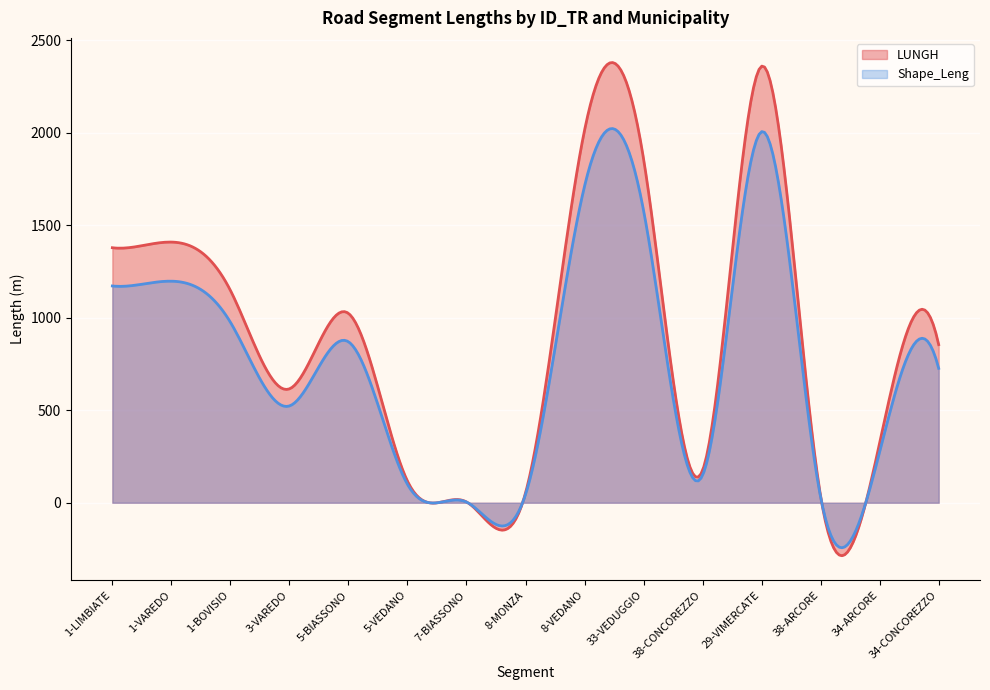

Which series has the widest spread of values?

LUNGH